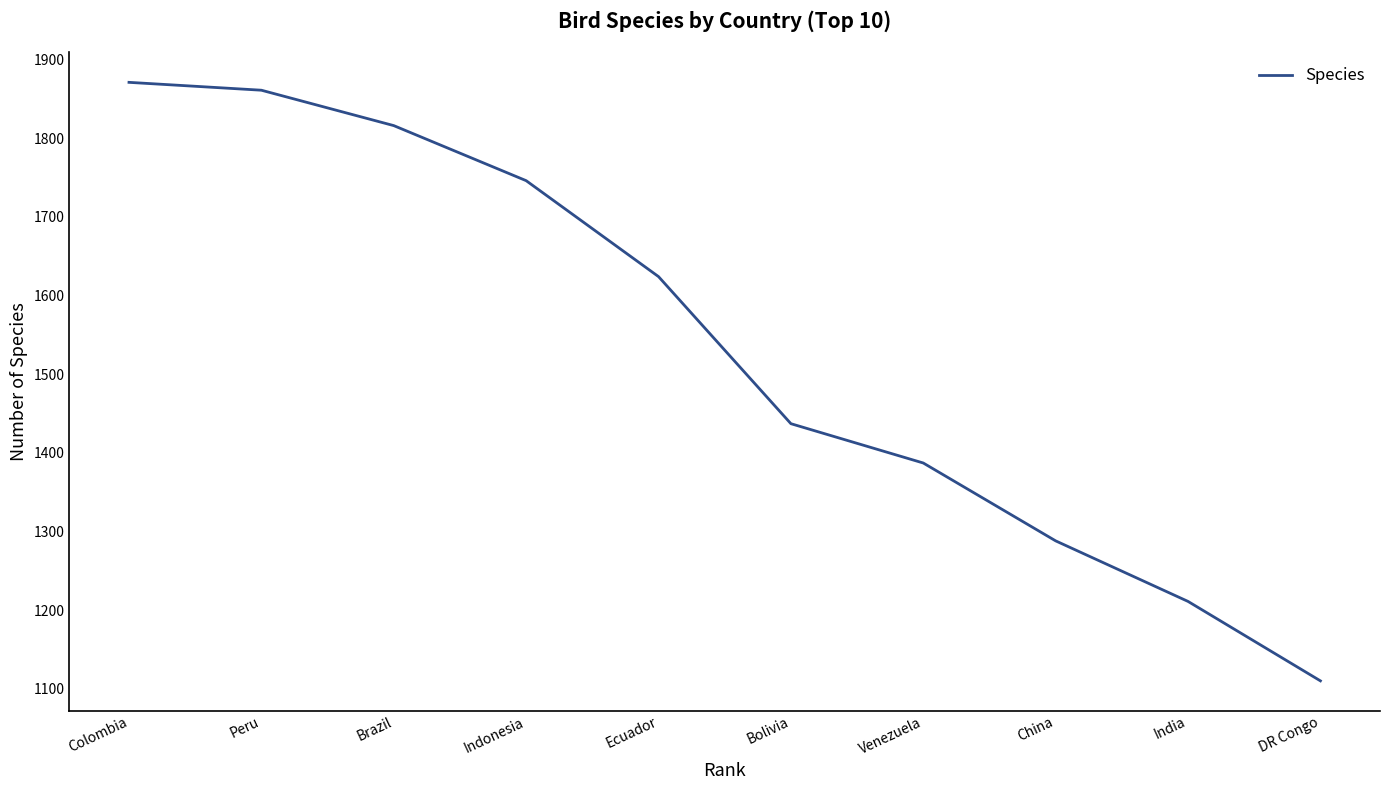

Count the number of categories in the chart.

10